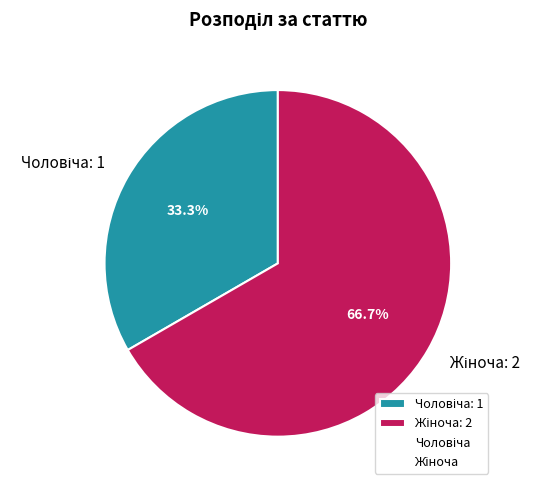

Do Жіноча and Чоловіча together represent more than half of the pie?

Yes